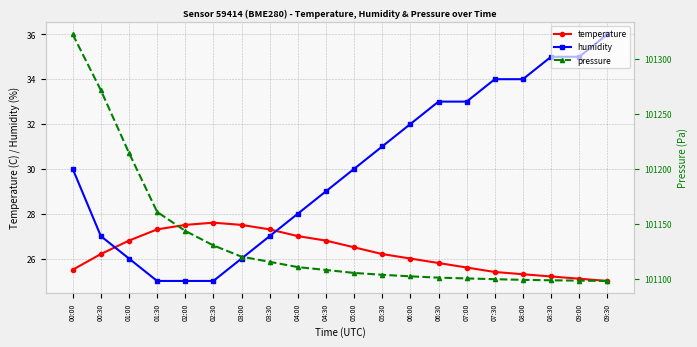

What is the difference between the second highest and second lowest values in the temperature series?

2.4